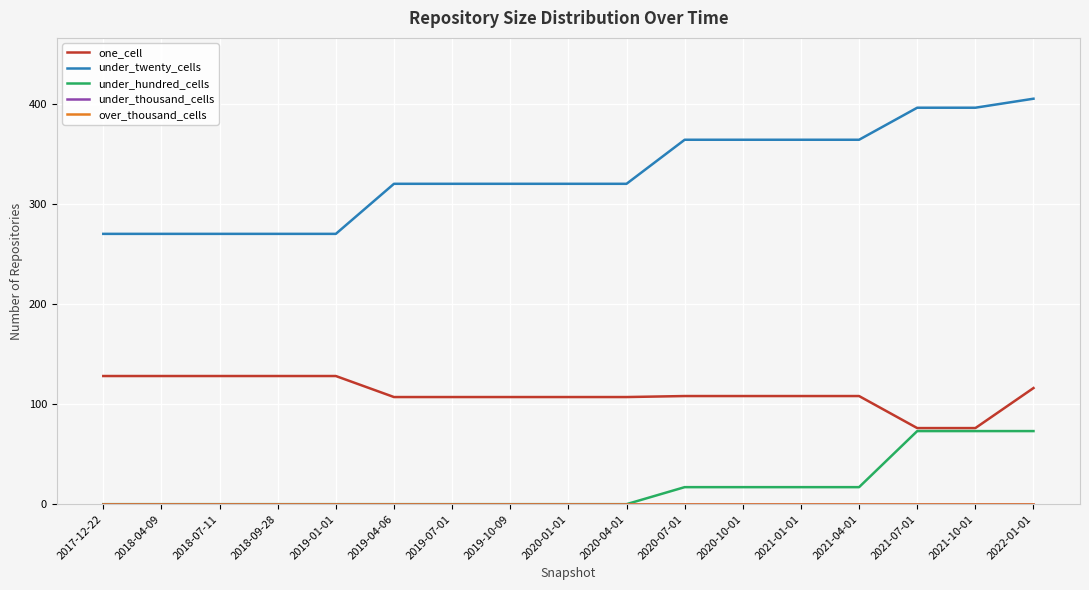

What is the label of the 16th point from the left?

2021-10-01